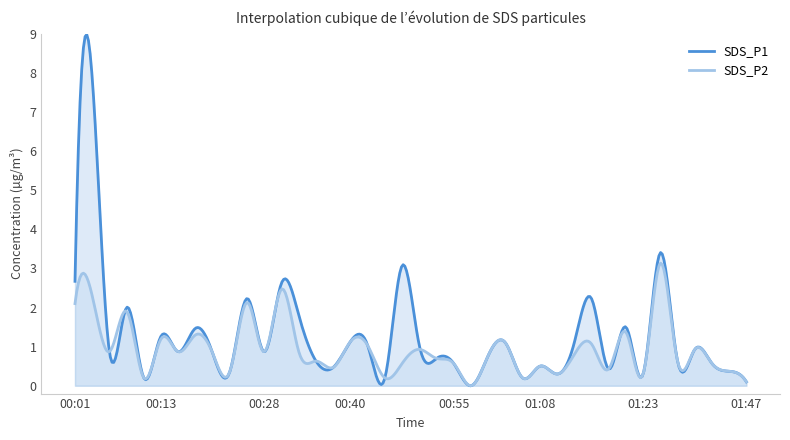

In SDS_P1, how many points are lower than both neighbors (excluding endpoints)?

14